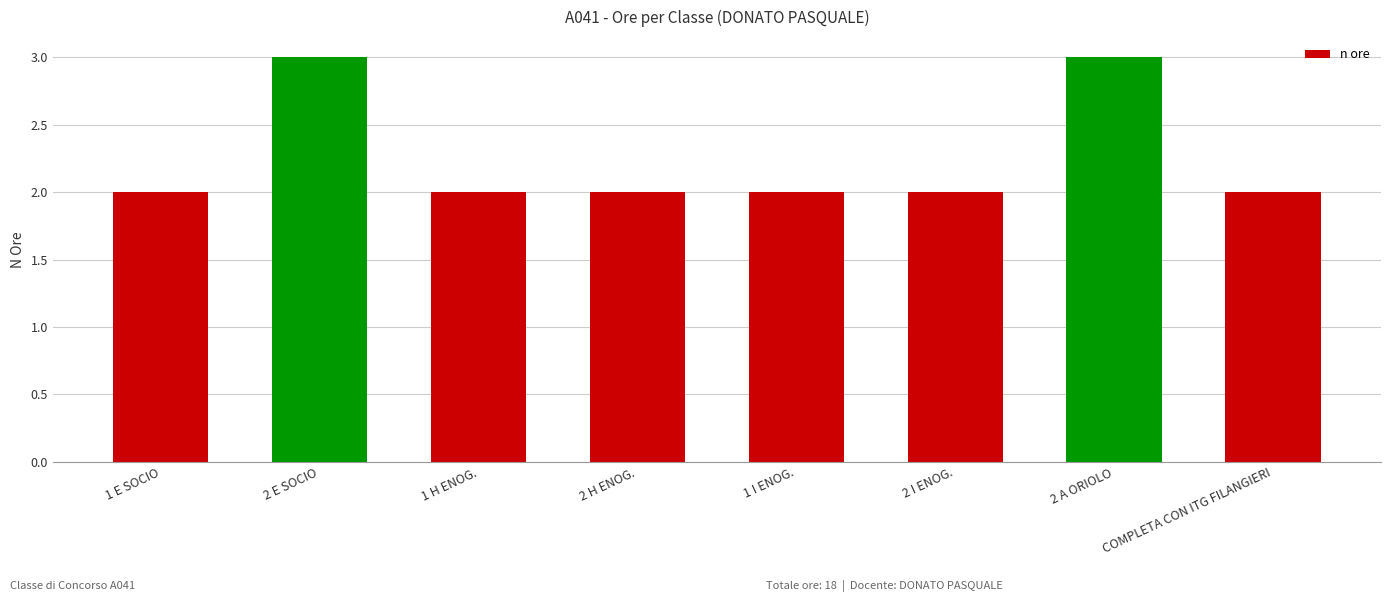

The value at 2 E SOCIO is 1. True or false?

False